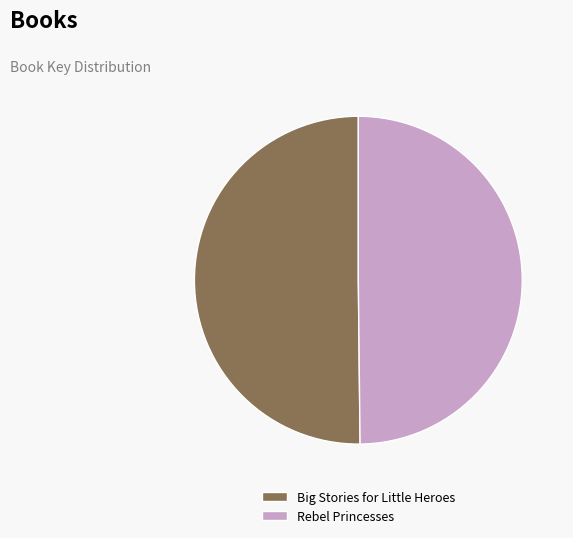

Approximately how many times larger is the value at Rebel Princesses compared to Big Stories for Little Heroes?

1.0